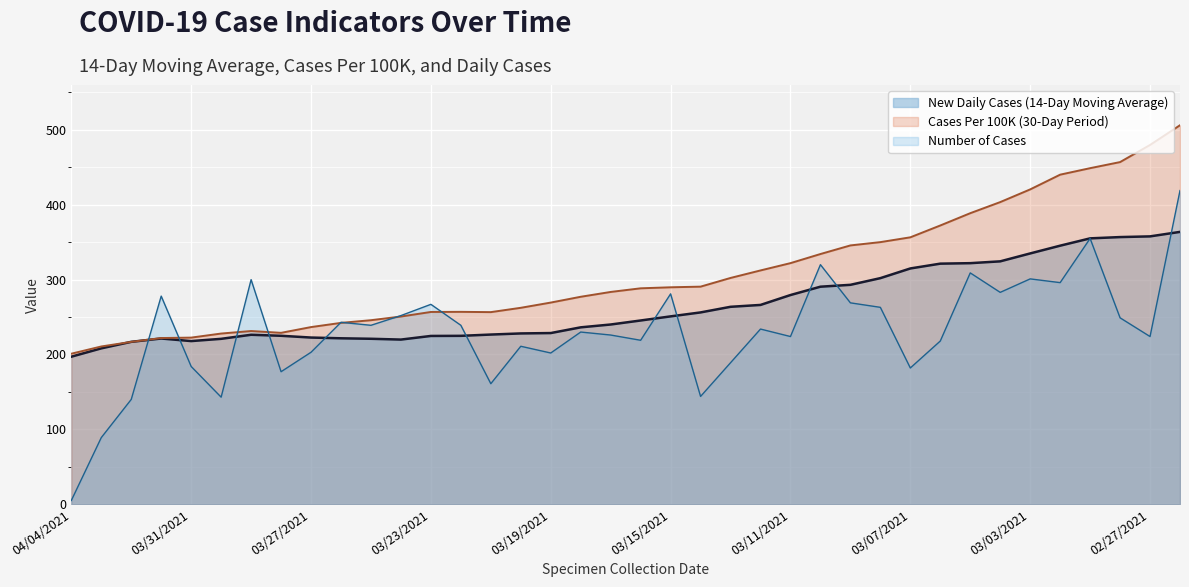

What is the average value of the Number of Cases series?

230.7